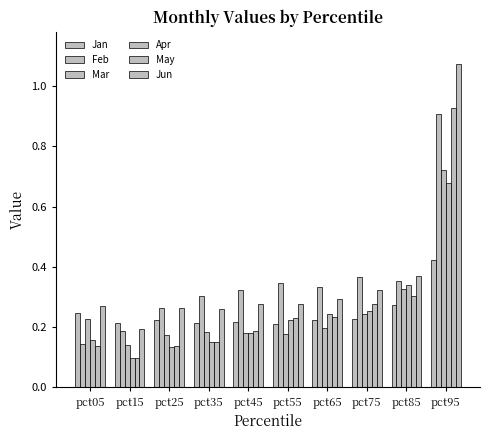

At how many categories does at least one series exceed 0?

10